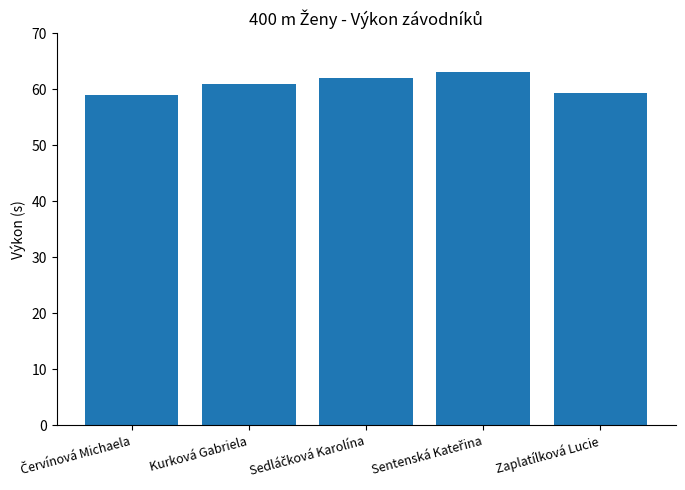

How many data points does each series have?

5